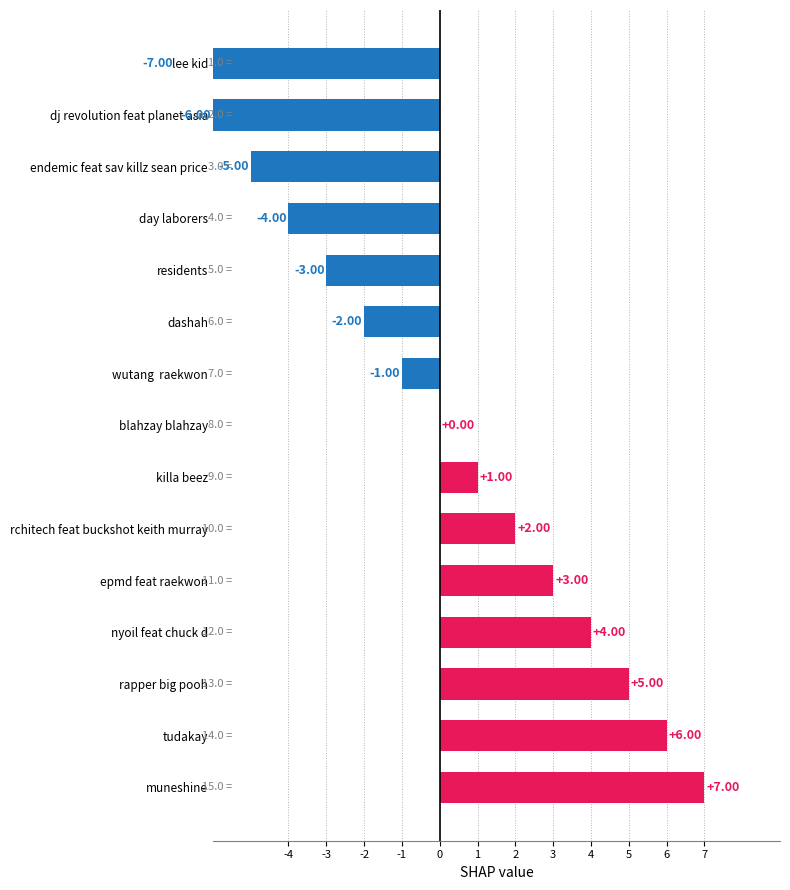

Which has a higher value, rchitech feat buckshot keith murray or rapper big pooh?

rapper big pooh